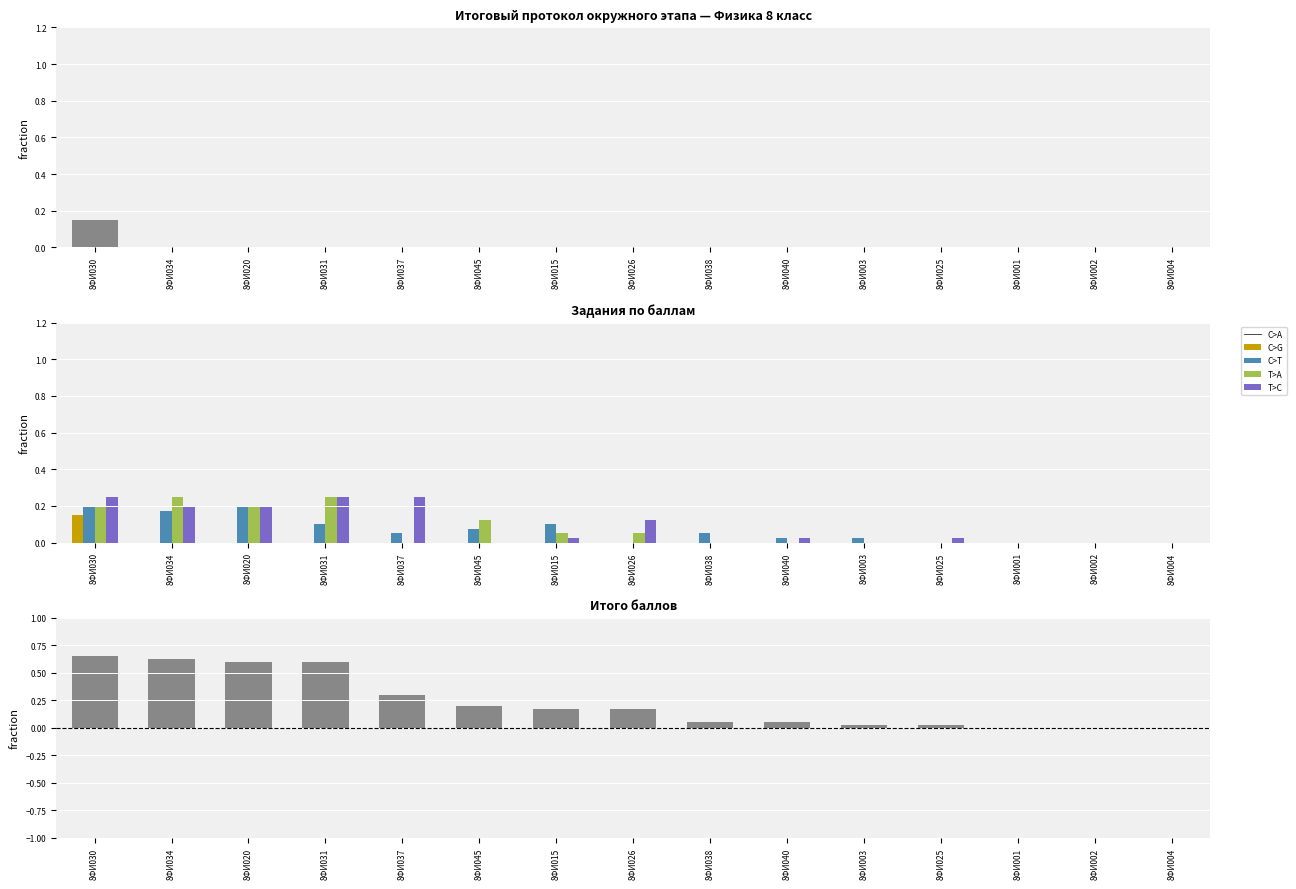

How many bars are there in each group?

5